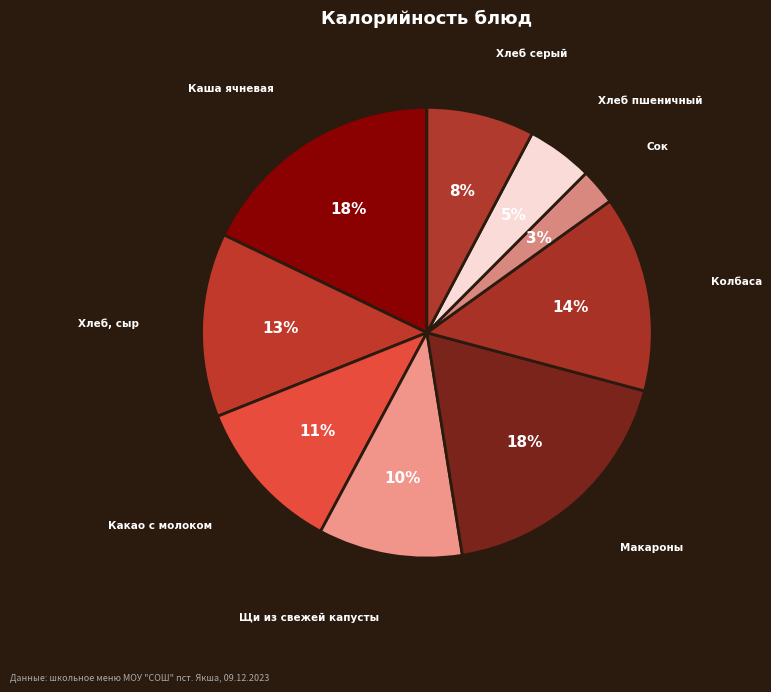

Is there any slice that represents more than half of the pie?

No